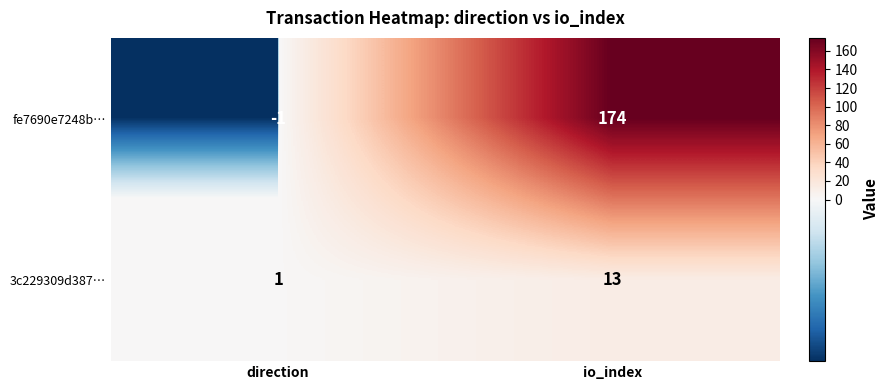

Which series has the largest total across all categories?

fe7690e7248b…